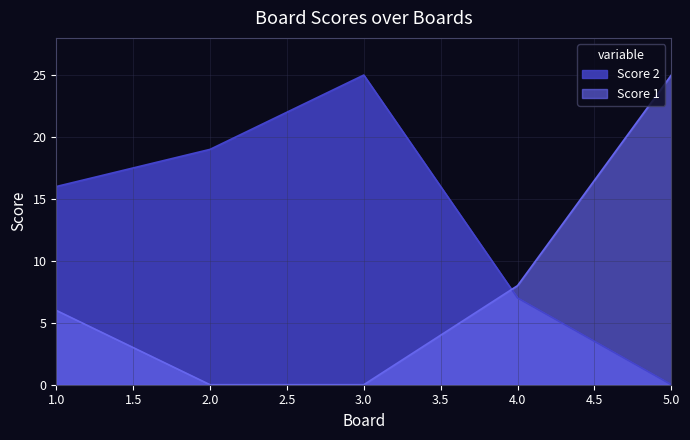

Where is Score 1 nearest to the value 12?

4.0